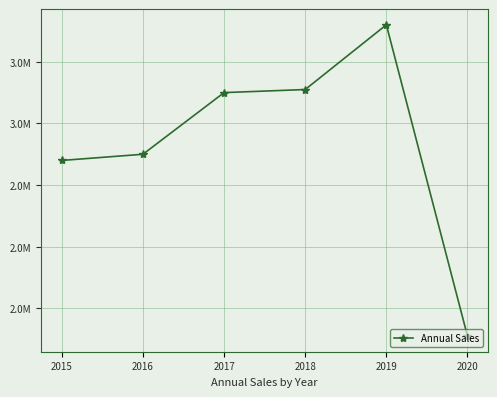

What is the value of the 2nd point from the left?

2900000